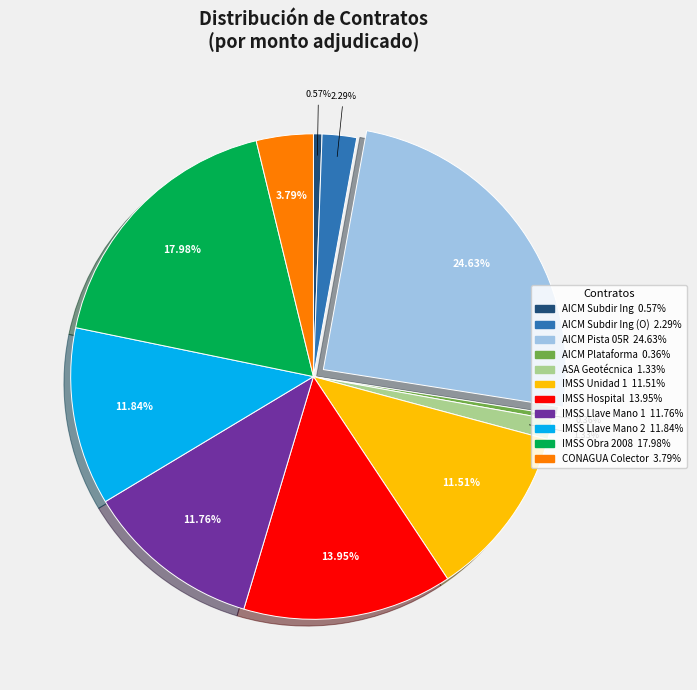

Is there any slice that represents more than half of the pie?

No